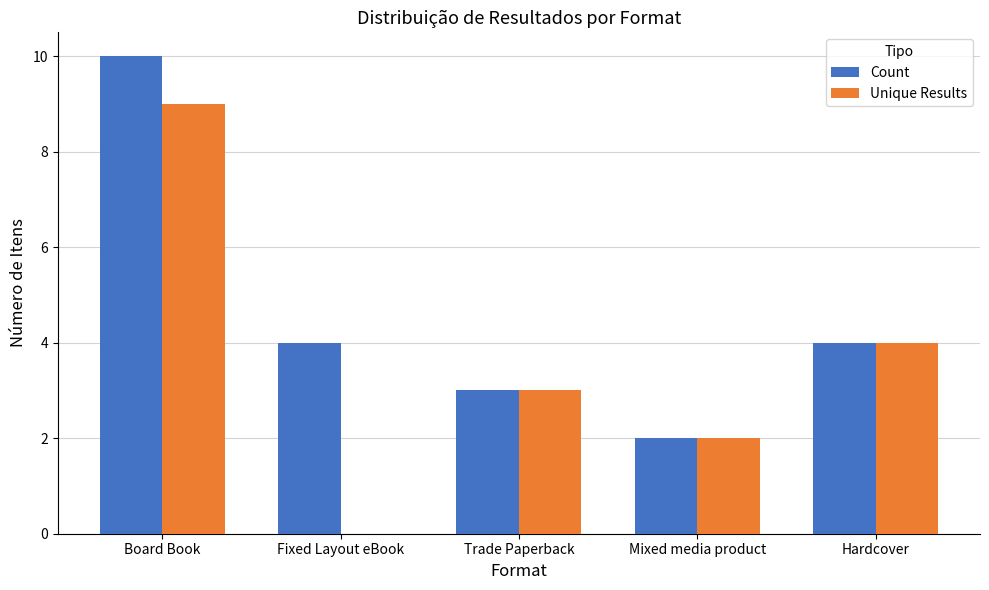

Which category has the highest value in the Unique Results series?

Board Book